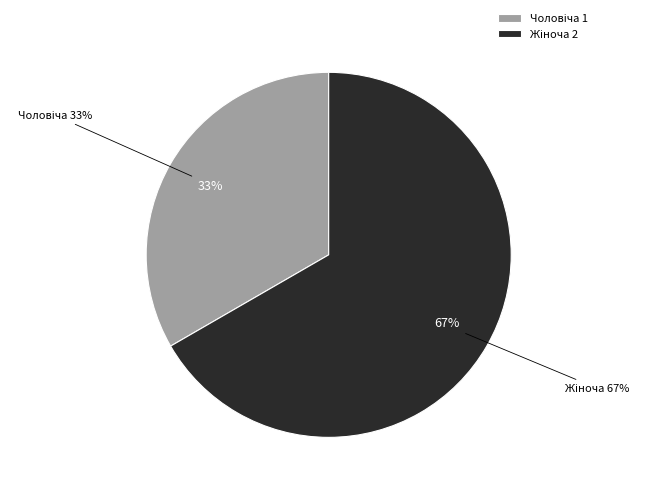

Which slice is the largest?

Жіноча